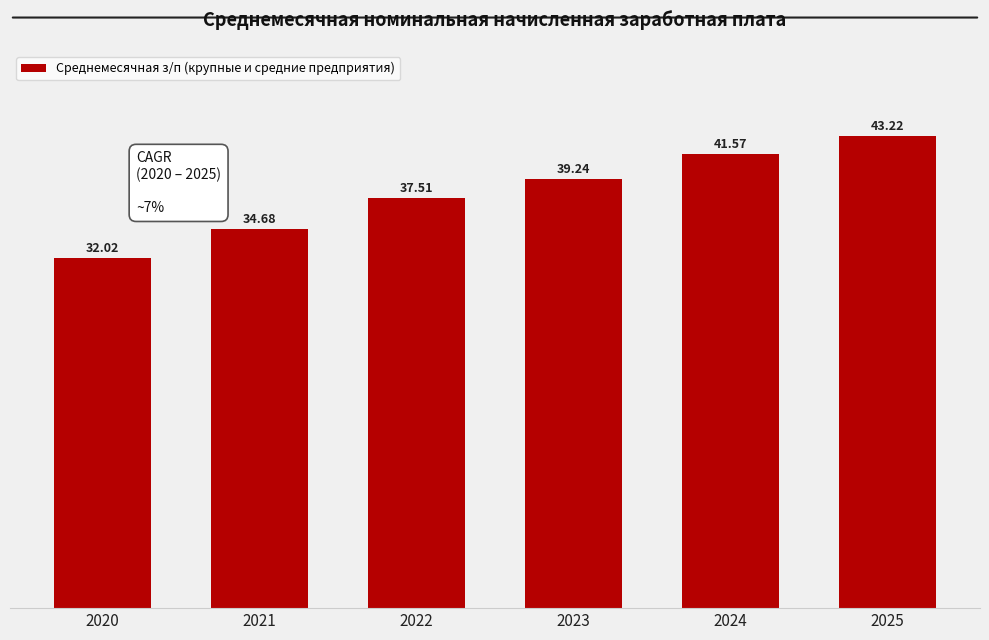

How many bars are there in total?

6